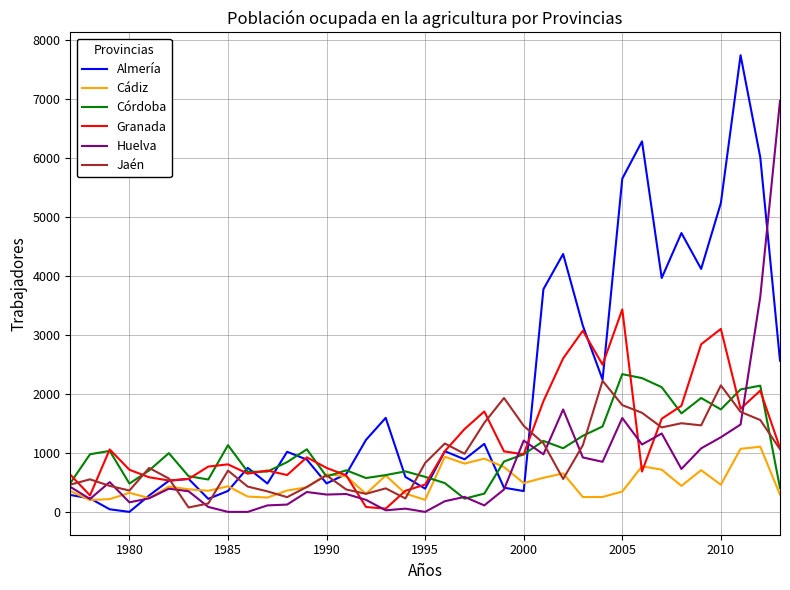

Which series has the largest total across all categories?

Almería